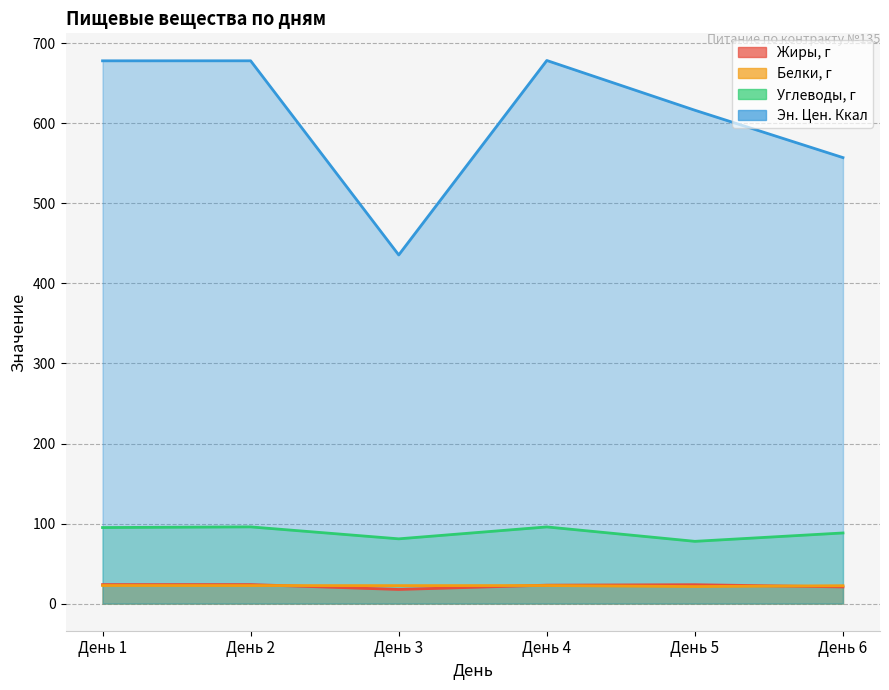

What are all the series names shown in the legend?

Жиры, г, Белки, г, Углеводы, г, Эн. Цен. Ккал